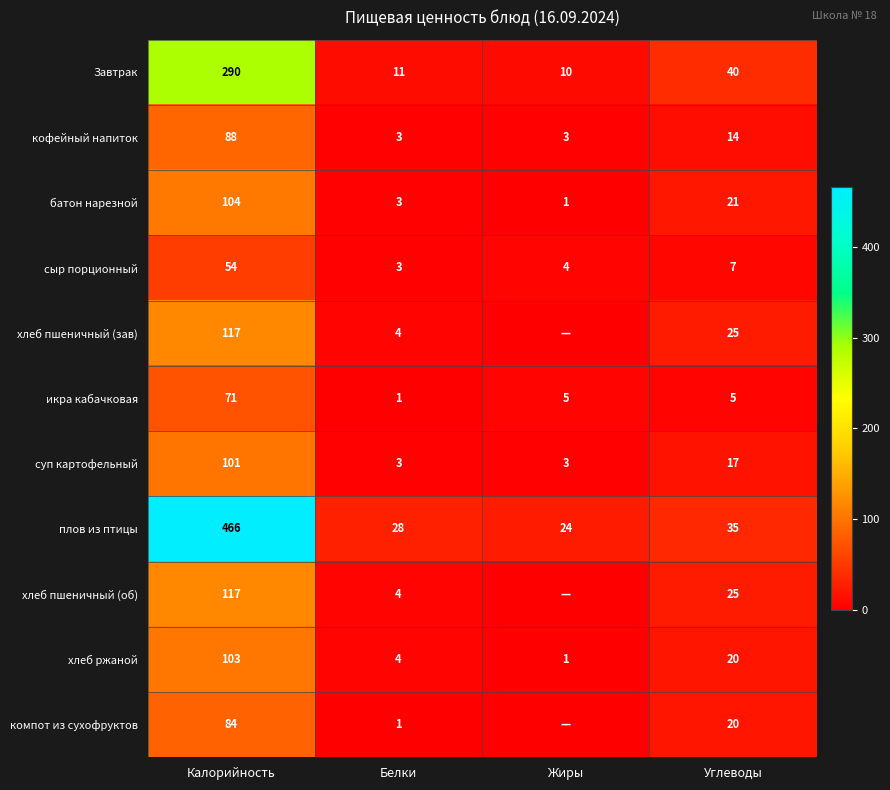

Which series changed the most between Белки and Углеводы?

Завтрак